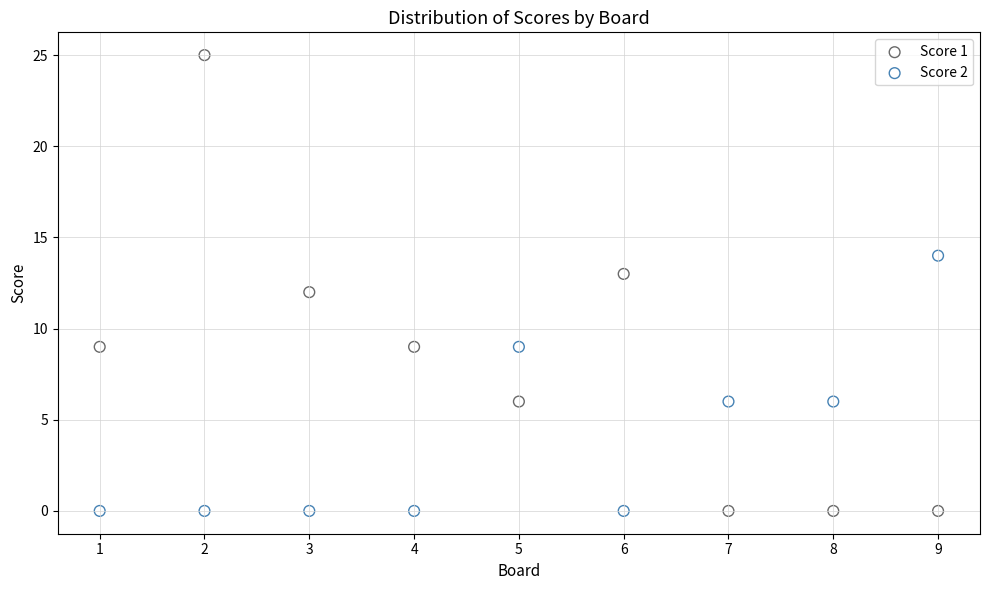

Which series has the widest spread of Y values?

Score 1